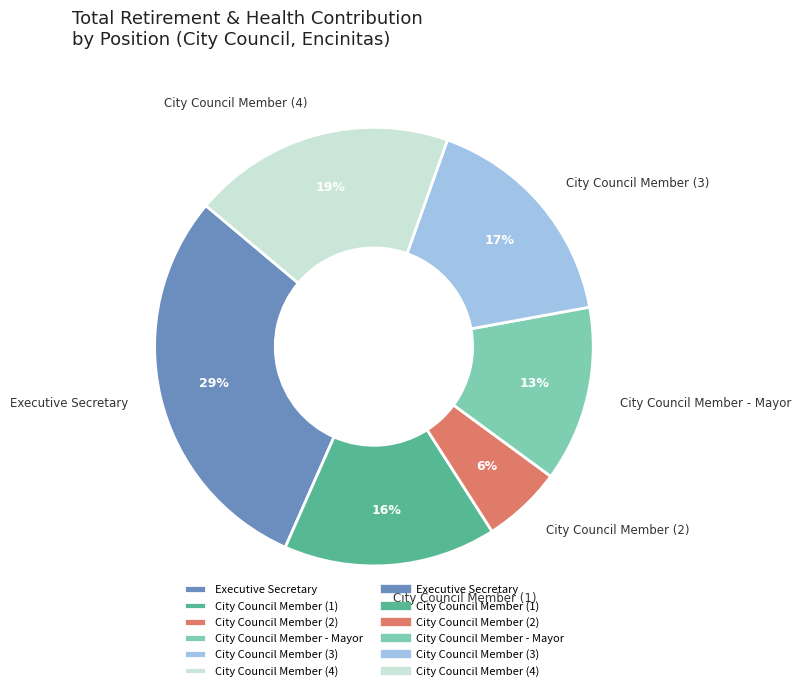

How many slices are in this pie chart?

6